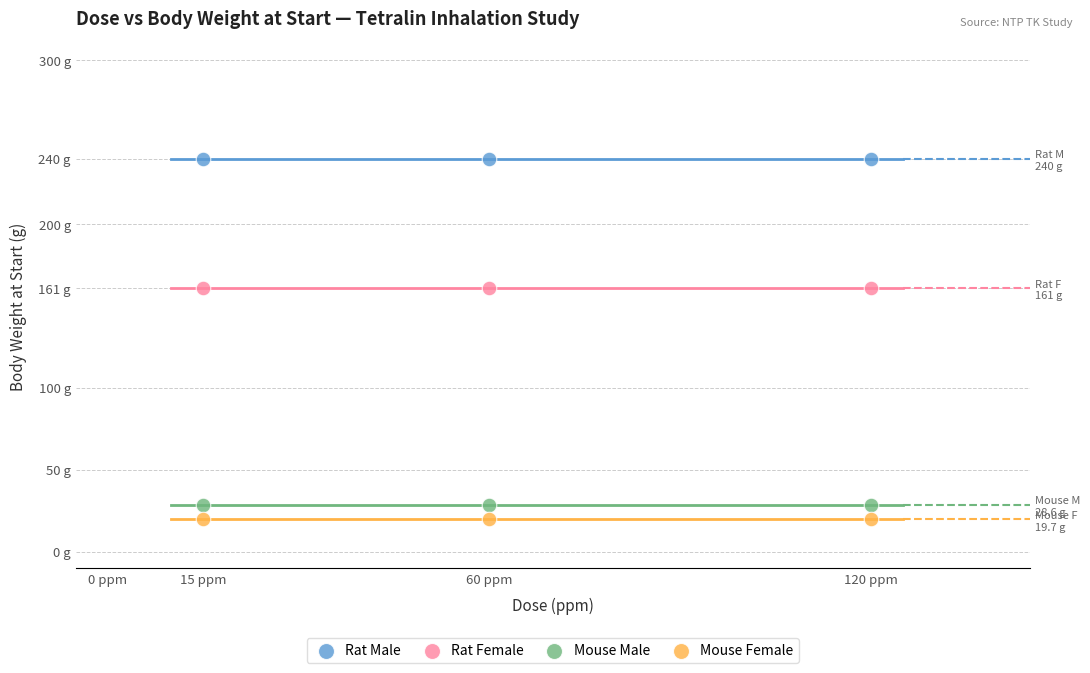

What are all the series names shown in the legend?

Rat Male, Rat Female, Mouse Male, Mouse Female